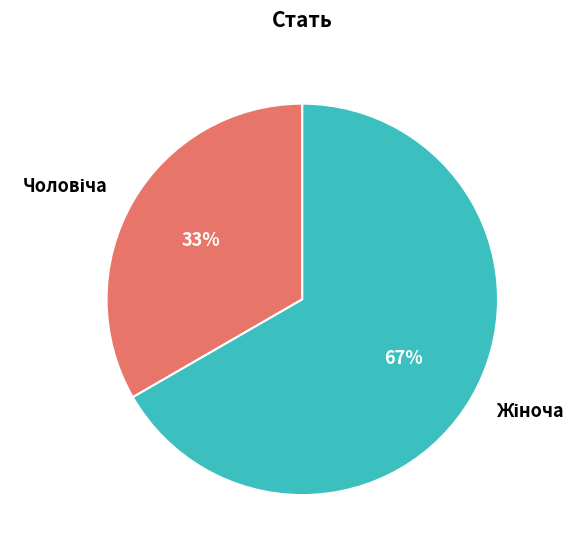

Is there a majority slice in this chart?

Yes